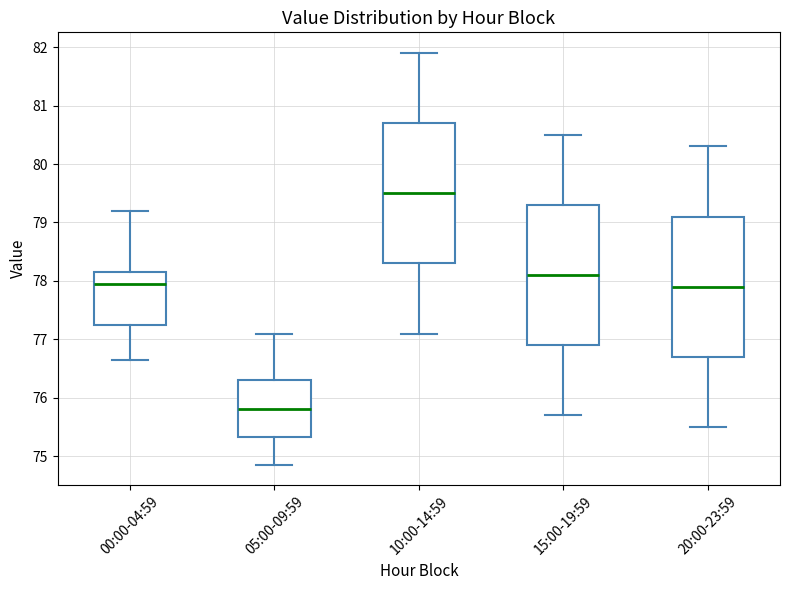

Reading left to right, read every box against the y-axis: the position of its median line, the range the box covers, and the ends of its whiskers. The values are not printed on the chart, so give them approximately, as read against the axis.

00:00-04:59: median 77.9, box 77.3 to 78.2, whiskers 76.7 to 79.2
05:00-09:59: median 75.8, box 75.3 to 76.3, whiskers 74.9 to 77.1
10:00-14:59: median 79.5, box 78.3 to 80.7, whiskers 77.1 to 81.9
15:00-19:59: median 78.1, box 76.9 to 79.3, whiskers 75.7 to 80.5
20:00-23:59: median 77.9, box 76.7 to 79.1, whiskers 75.5 to 80.3